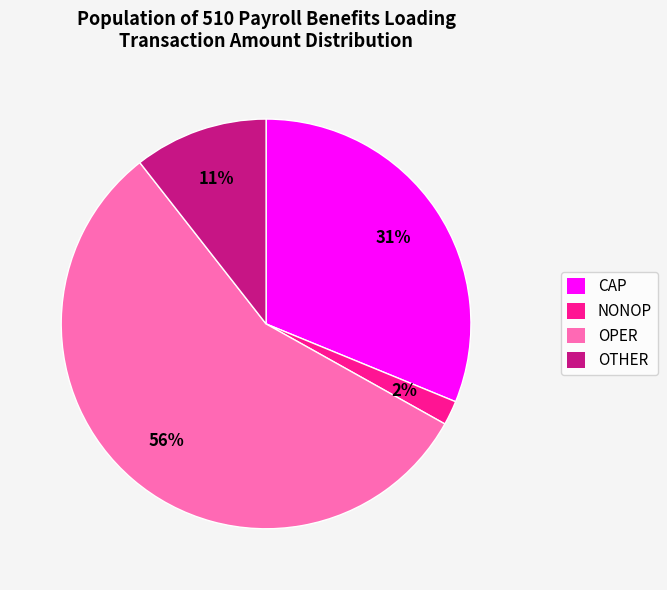

What is the largest slice in the pie chart?

OPER